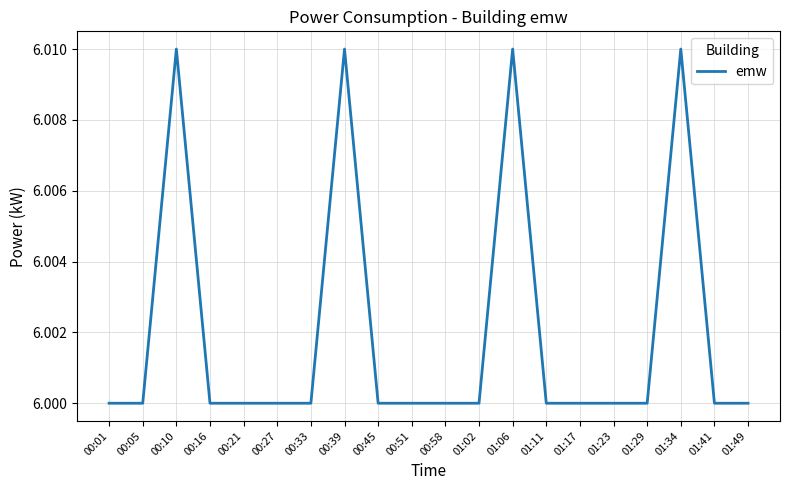

The value at 01:29 is 6.0. True or false?

True